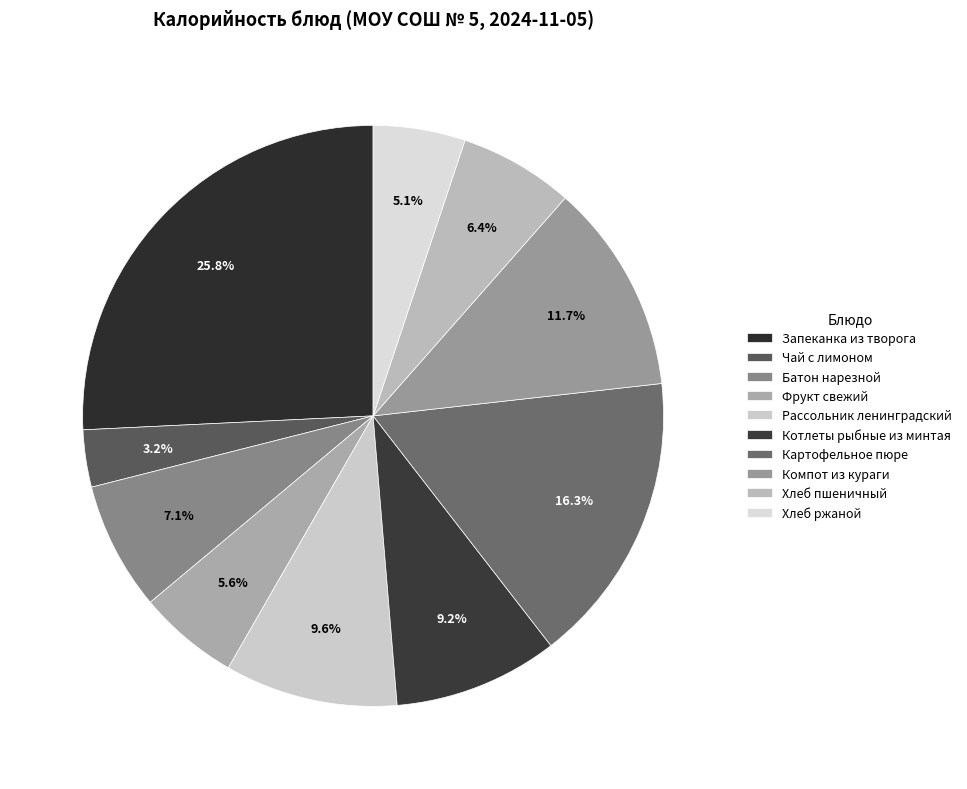

How many slices are in this pie chart?

10